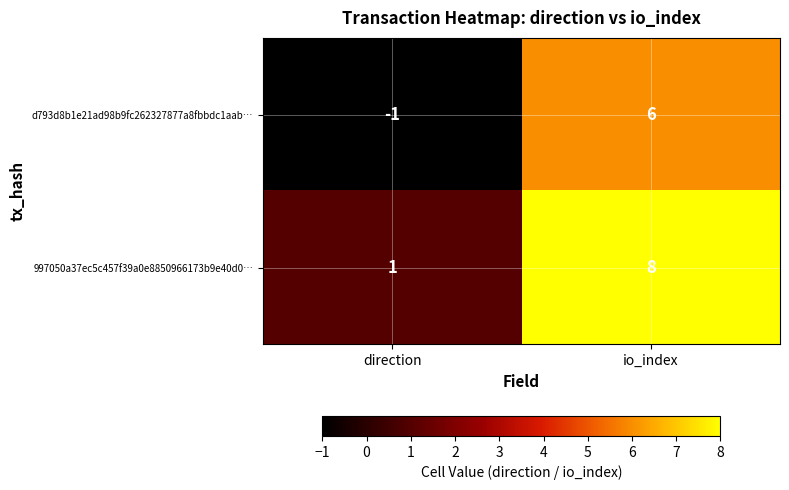

At which category does the chart reach its minimum across all series?

direction